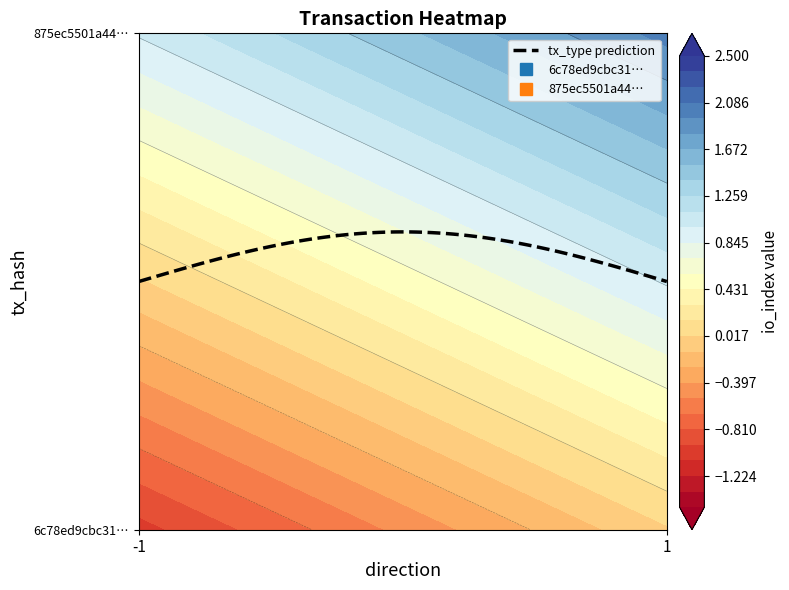

True or false: 875ec5501a4467525c695903d2efba5e6c49905 has a value of 1 at -1.

False